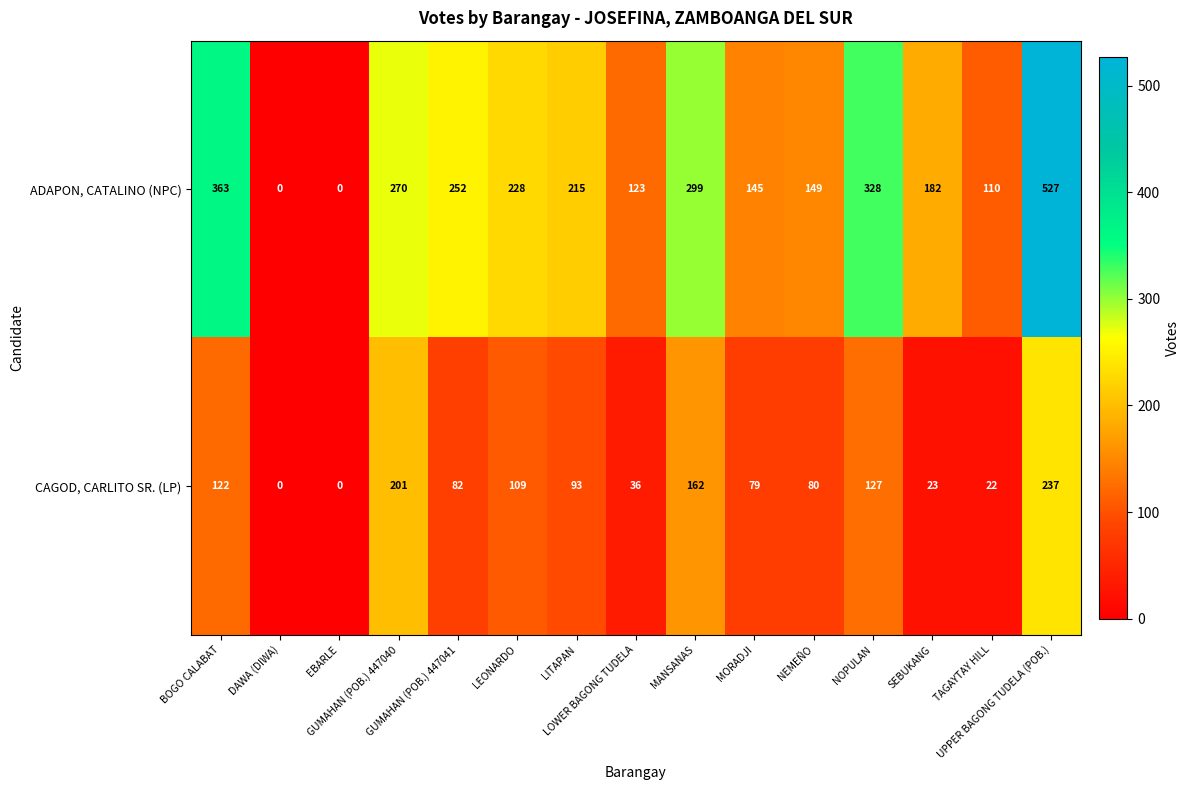

What is the greatest value displayed?

527